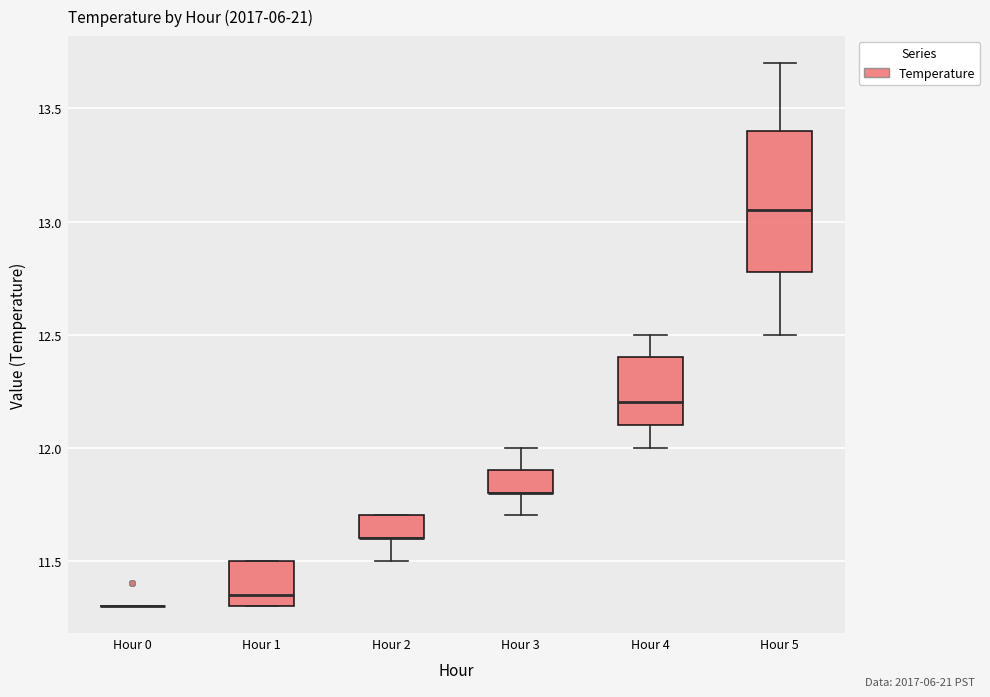

Reading left to right, read every box against the y-axis: the position of its median line, the range the box covers, and the ends of its whiskers. The values are not printed on the chart, so give them approximately, as read against the axis.

Hour 0: box collapsed to a line at 11.30, whiskers 11.30 to 11.30
Hour 1: median 11.35, box 11.30 to 11.50, whiskers 11.30 to 11.50
Hour 2: median 11.60 (drawn on the box's lower edge), box 11.60 to 11.70, whiskers 11.50 to 11.70
Hour 3: median 11.80 (drawn on the box's lower edge), box 11.80 to 11.90, whiskers 11.70 to 12.00
Hour 4: median 12.20, box 12.10 to 12.40, whiskers 12.00 to 12.50
Hour 5: median 13.05, box 12.80 to 13.40, whiskers 12.50 to 13.70